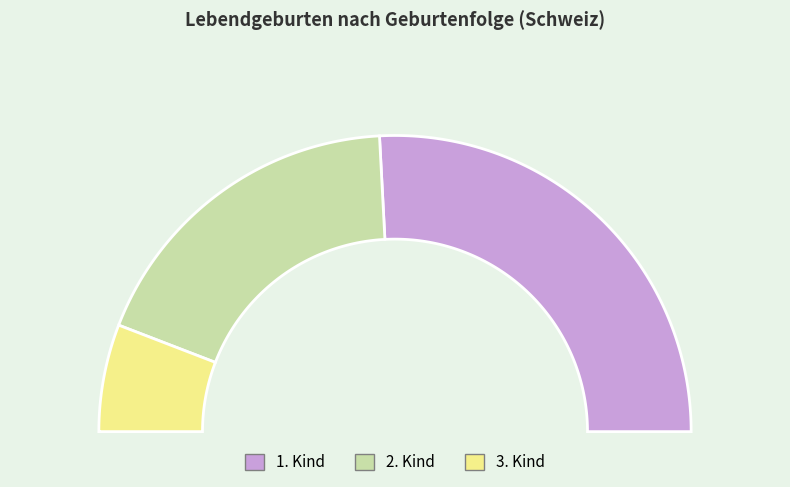

Is there any slice that represents more than half of the pie?

No